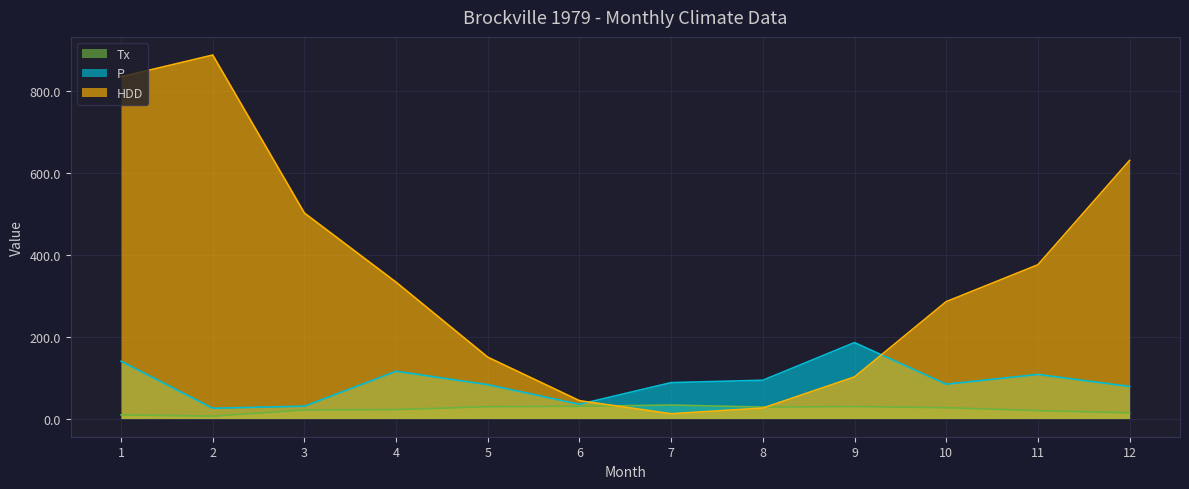

What is the total value across all series at 4?

470.7